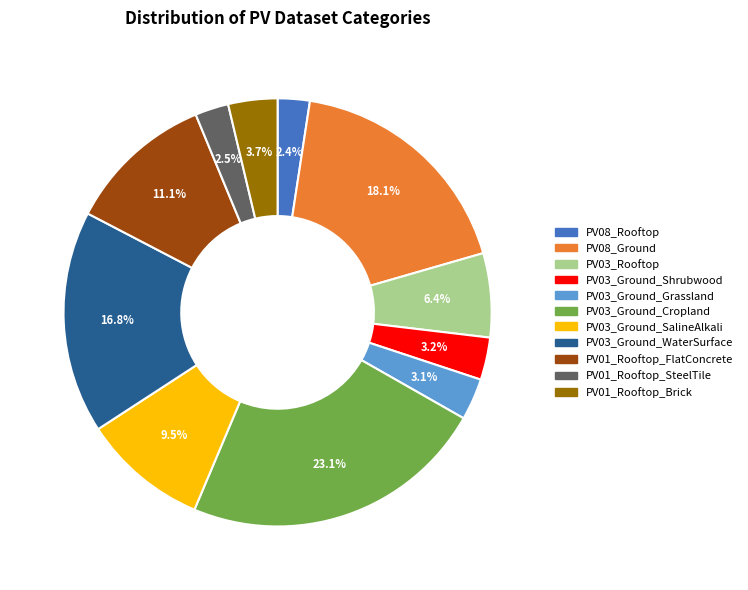

To the nearest percent, what portion does PV03_Ground_Cropland represent?

23%